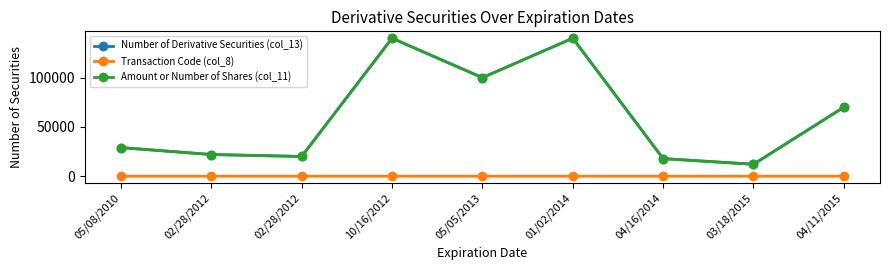

Does the chart have visible grid lines?

No